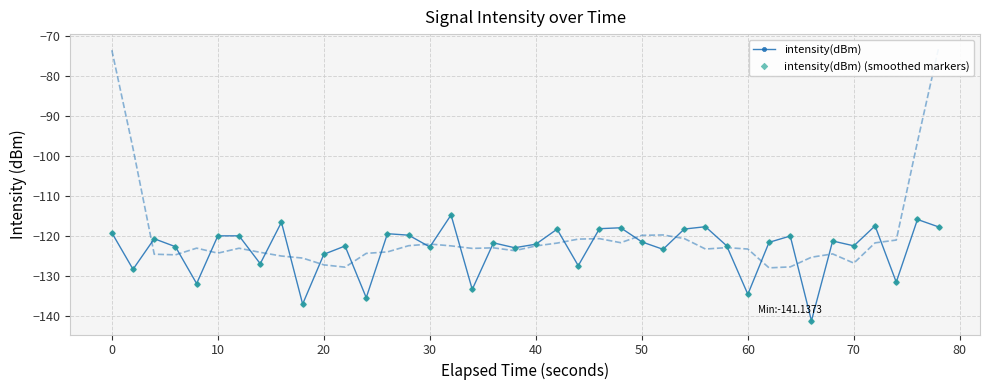

How many values in the intensity(dBm) (smoothed markers) series are below -121?

23